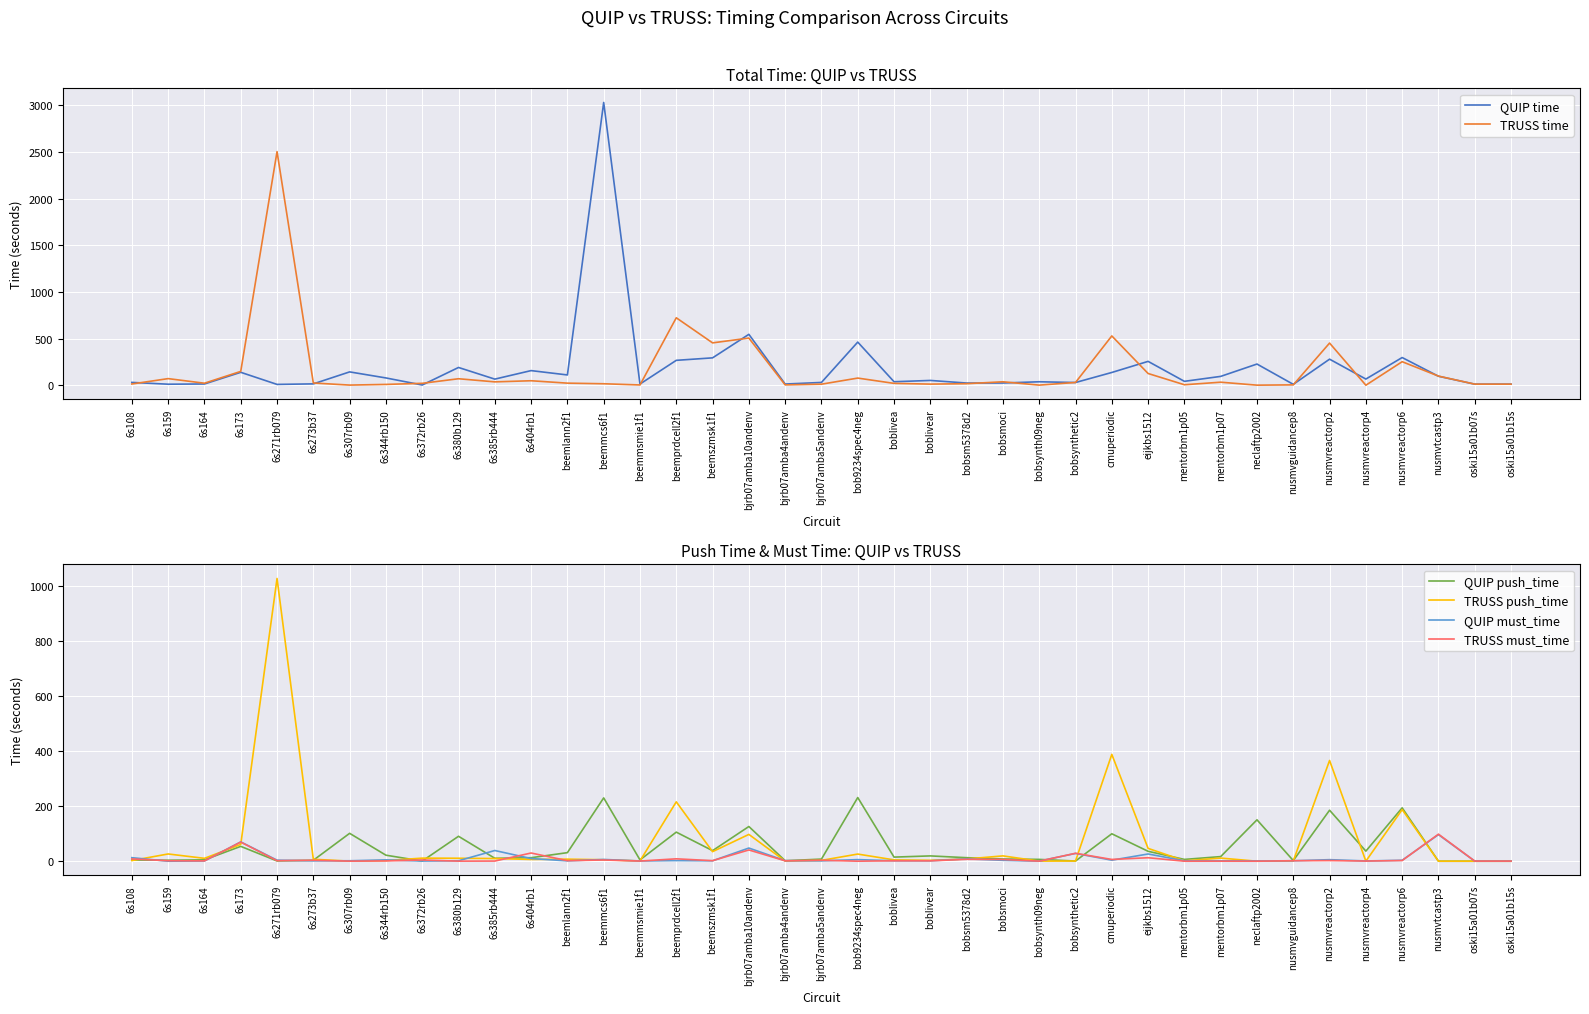

Which series changed the most between bobsynth09neg and nusmvreactorp2?

TRUSS time